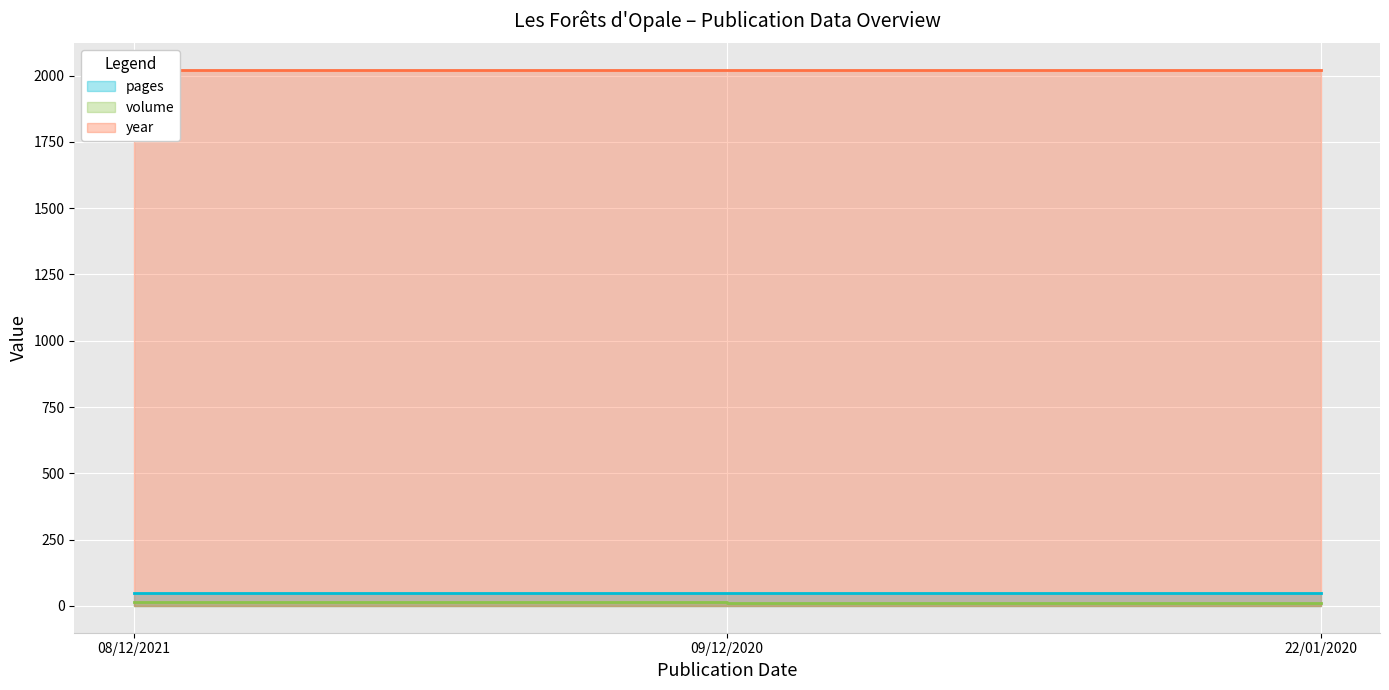

True or false: volume has a value of 6 at 08/12/2021.

False